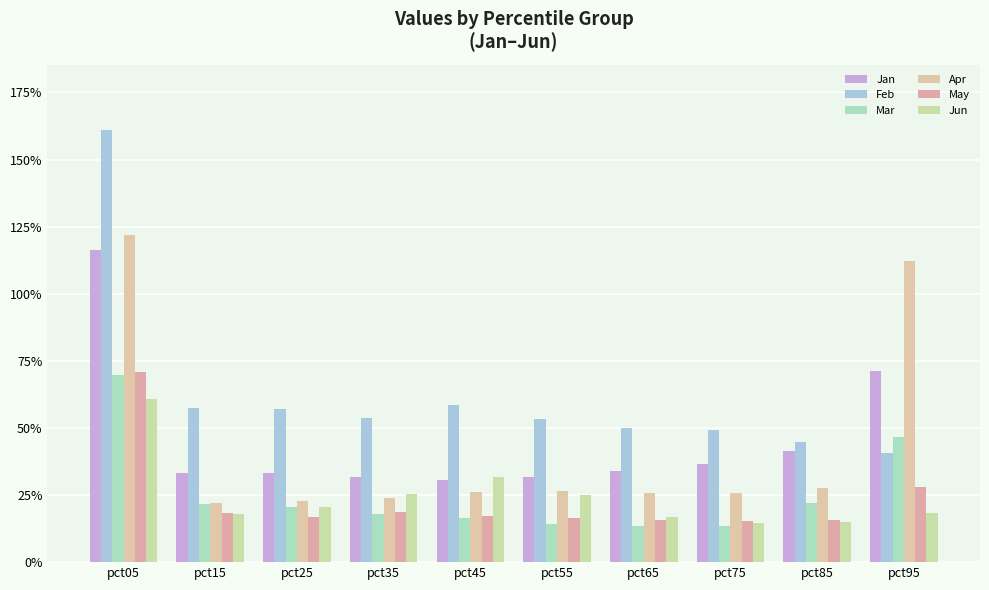

What is the spread (max minus min) of values at pct55?

0.4